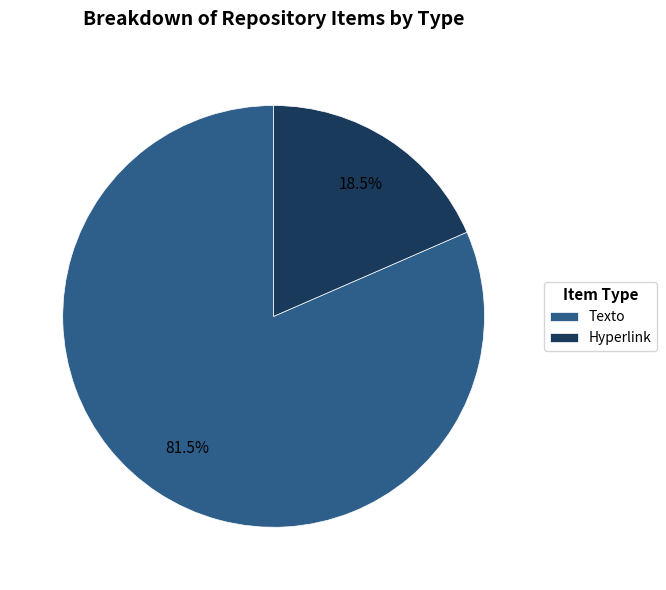

Which has a higher value, Texto or Hyperlink?

Texto